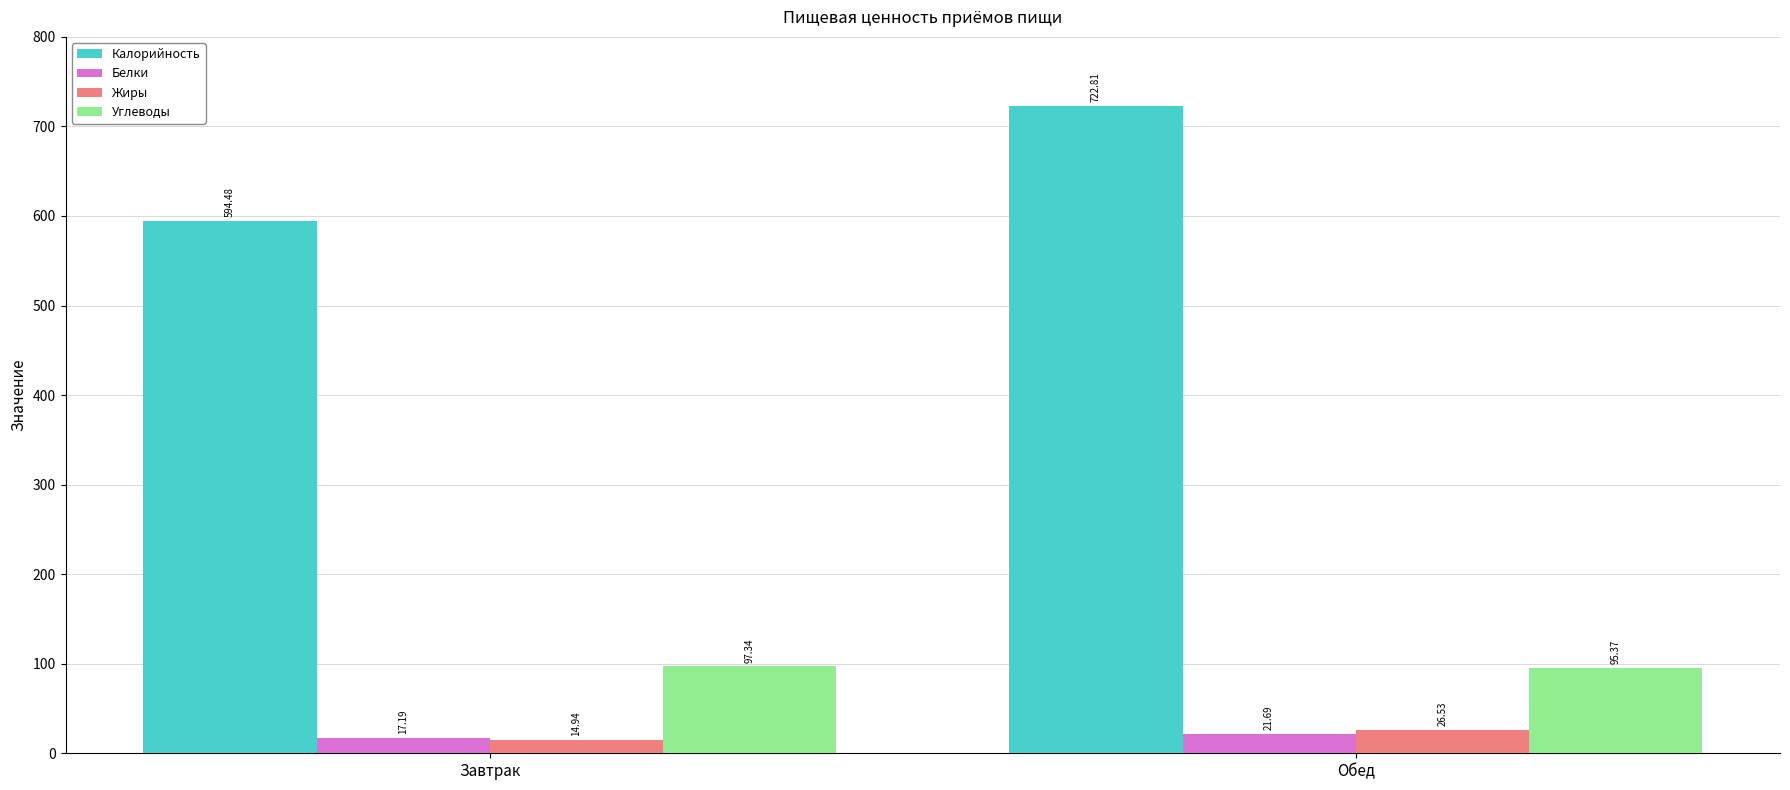

Rank the categories by Белки value from highest to lowest.

Обед, Завтрак